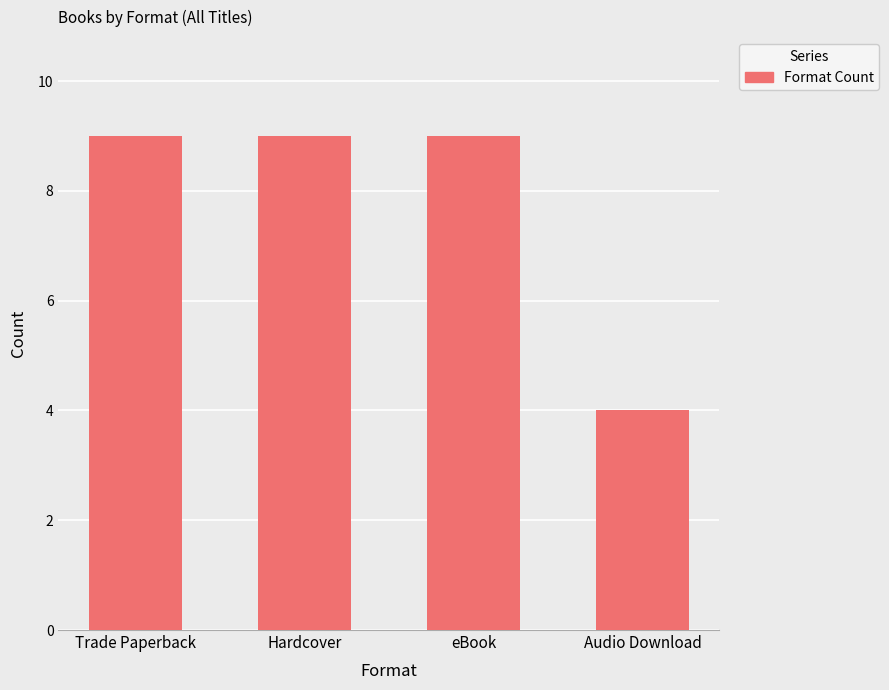

How many distinct data groups are displayed?

1